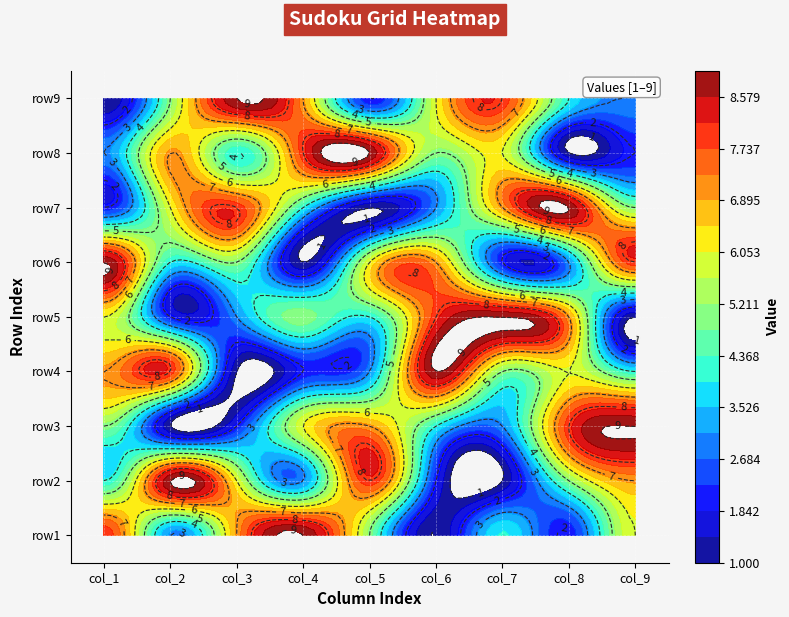

Reading right to left, list all the values displayed in this chart.

row1: 8=6	7=2	6=4	5=1	4=5	3=9	2=7	1=3	0=8
row2: 8=7	7=5	6=1	5=2	4=8	3=3	2=6	1=9	0=4
row3: 8=9	7=8	6=3	5=4	4=7	3=6	2=2	1=1	0=5
row4: 8=4	7=6	6=5	5=9	4=3	3=2	2=1	1=8	0=7
row5: 8=1	7=7	6=9	5=8	4=4	3=5	2=3	1=2	0=6
row6: 8=8	7=3	6=2	5=7	4=6	3=1	2=5	1=4	0=9
row7: 8=5	7=9	6=7	5=3	4=1	3=4	2=8	1=6	0=2
row8: 8=2	7=1	6=6	5=5	4=9	3=8	2=4	1=7	0=3
row9: 8=3	7=4	6=8	5=6	4=2	3=7	2=9	1=5	0=1